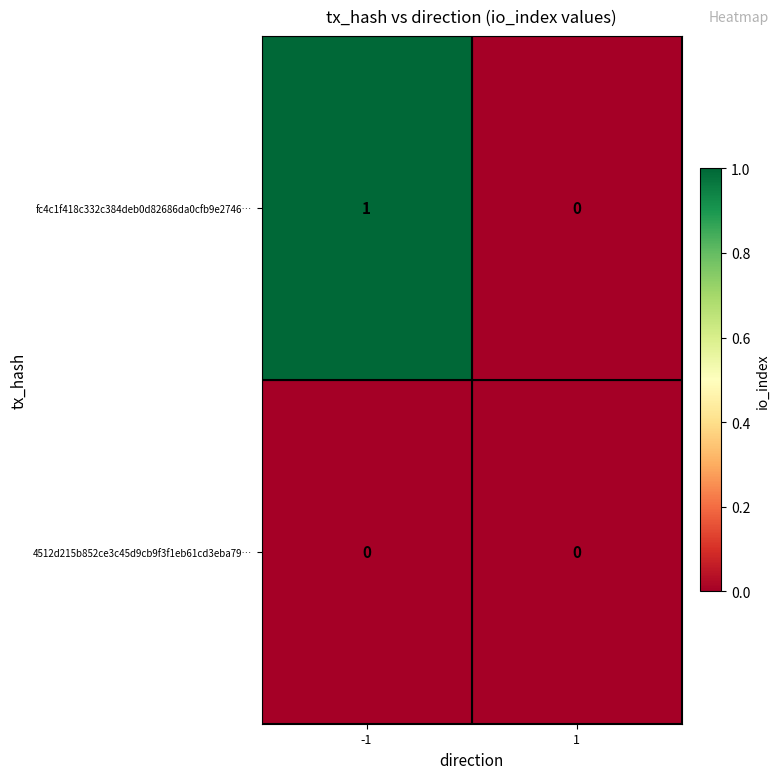

Which series has the widest spread of values?

fc4c1f418c332c384deb0d82686da0cfb9e2746…